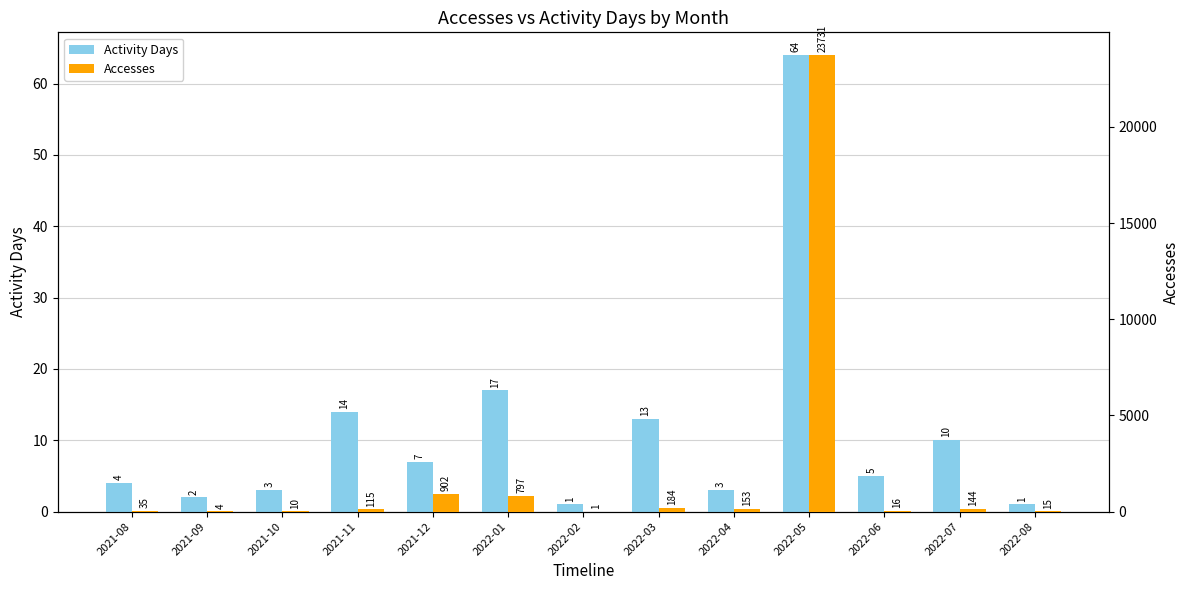

What is the value of the Accesses bar at the 12th from the left?

144